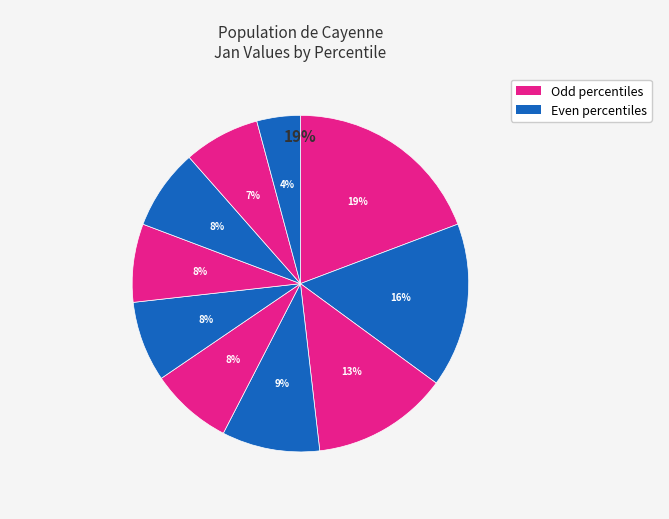

To the nearest percent, what is the difference between the pct45 and pct35 slice percentages?

1%